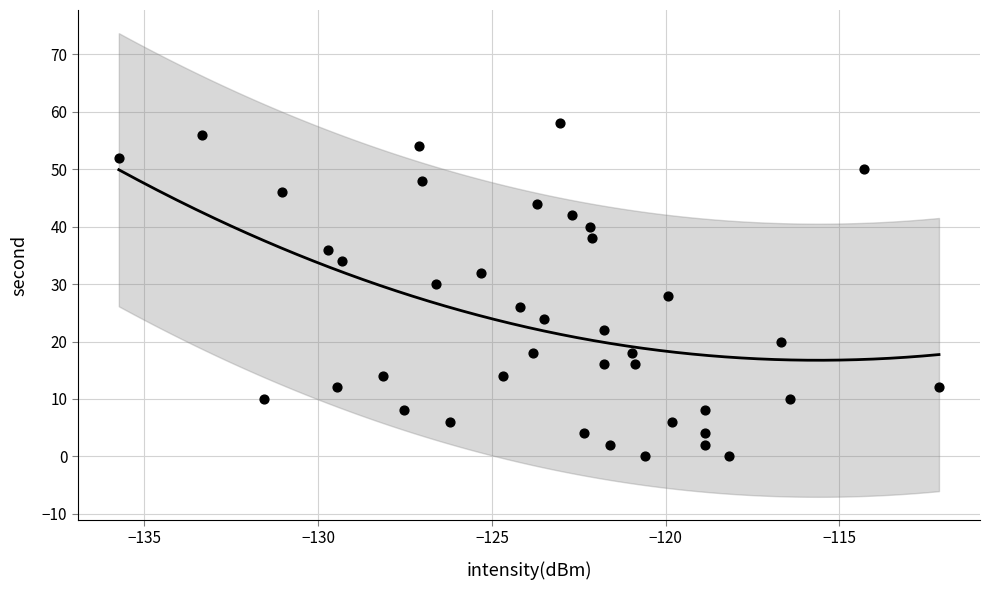

What is the range of Y values (max minus min)?

58